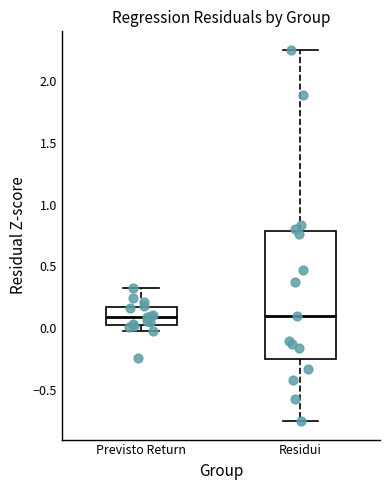

Reading left to right, read every box against the y-axis: the position of its median line, the range the box covers, and the ends of its whiskers. The values are not printed on the chart, so give them approximately, as read against the axis.

Previsto Return: median 0.10, box 0.05 to 0.15, whiskers 0.00 to 0.35
Residui: median 0.10, box -0.25 to 0.80, whiskers -0.75 to 2.25